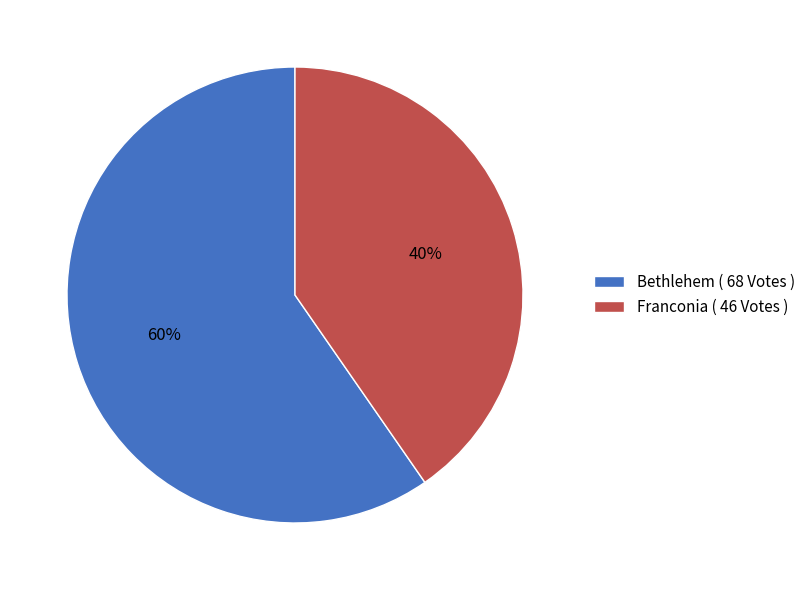

How many segments does this pie chart have?

2